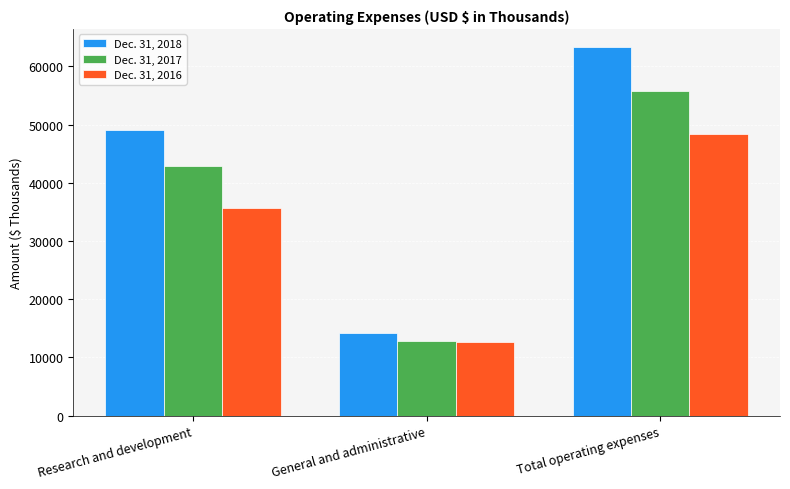

Reading right to left, transcribe all the data shown in this chart.

Dec. 31, 2018: Total operating expenses=63285	General and administrative=14143	Research and development=49142
Dec. 31, 2017: Total operating expenses=55721	General and administrative=12898	Research and development=42823
Dec. 31, 2016: Total operating expenses=48436	General and administrative=12737	Research and development=35699